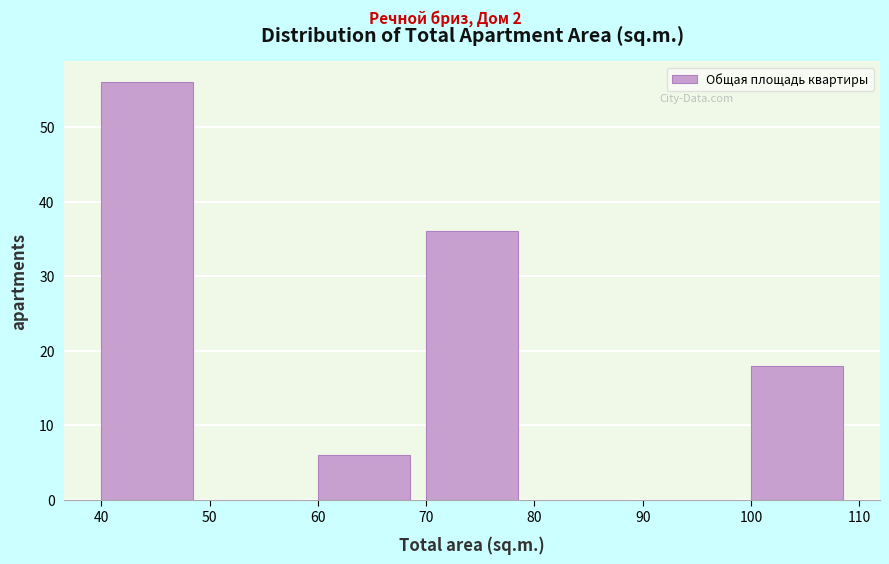

Reading left to right, list every bar in this chart as the range it spans on the x-axis followed by its height. The values are not printed on the chart, so give them approximately, as read against the axis.

40 to 50: 56
50 to 60: 0
60 to 70: 6
70 to 80: 36
80 to 90: 0
90 to 100: 0
100 to 110: 18